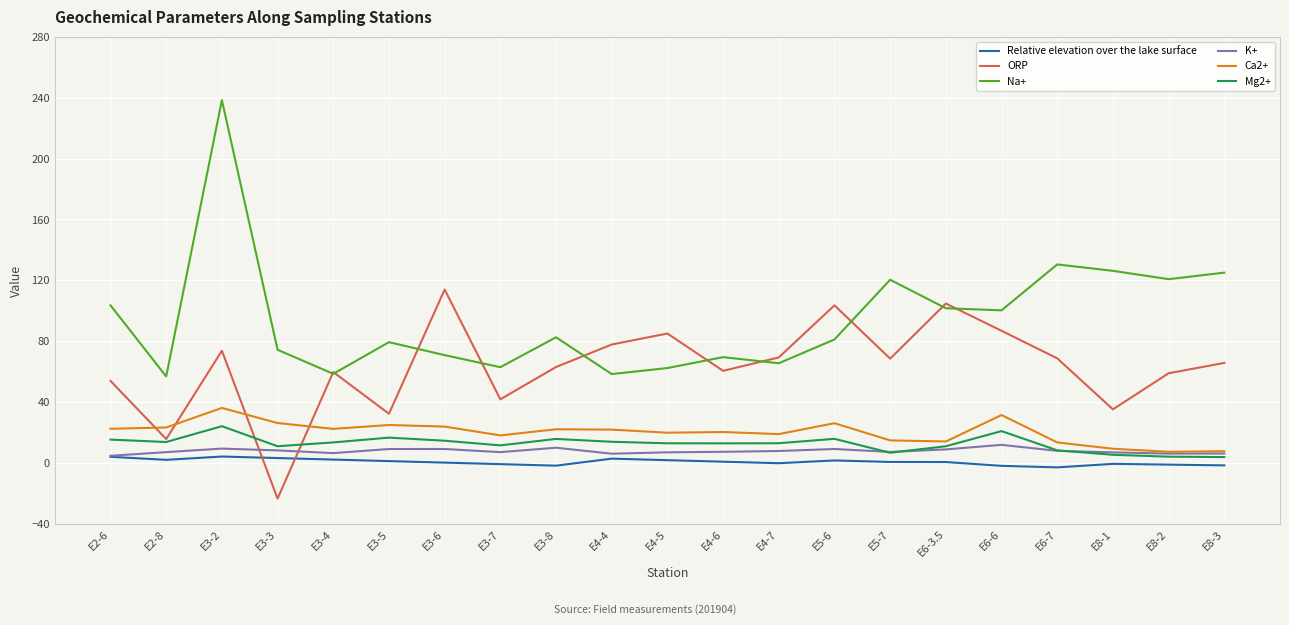

Rank the series at E3-5 from highest to lowest value.

Na+, ORP, Ca2+, Mg2+, K+, Relative elevation over the lake surface